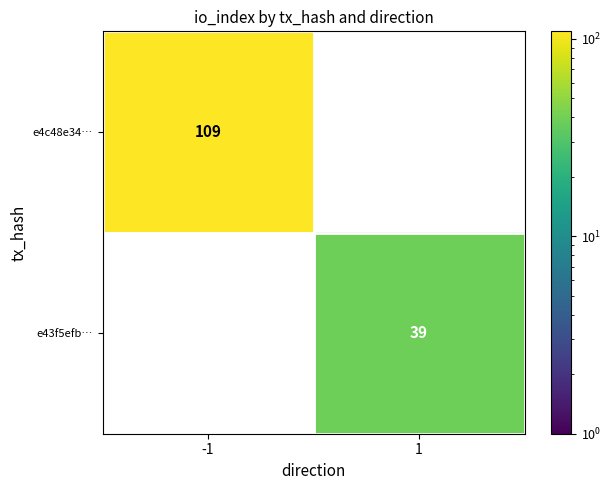

The value of e4c48e34… at -1 is 109. True or false?

True